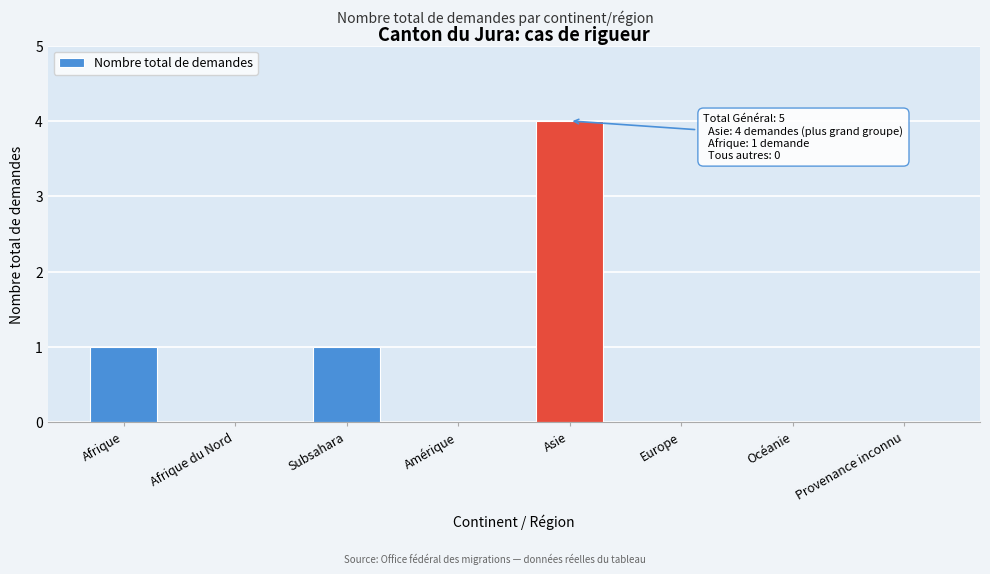

Reading left to right, transcribe all the data shown in this chart.

Afrique=1	Afrique du Nord=0	Subsahara=1	Amérique=0	Asie=4	Europe=0	Océanie=0	Provenance inconnu=0